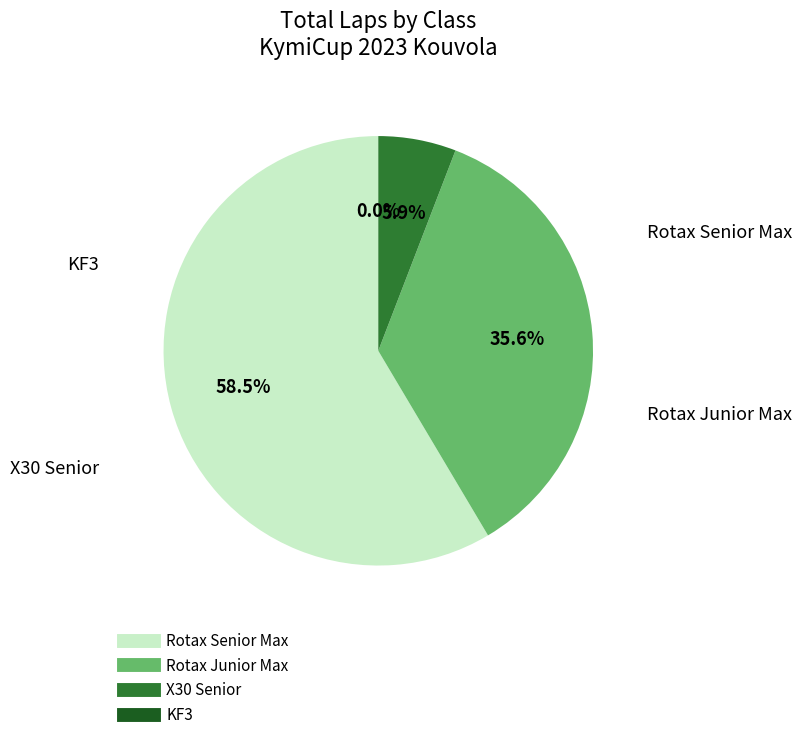

Which category has the biggest portion of the pie?

Rotax Senior Max